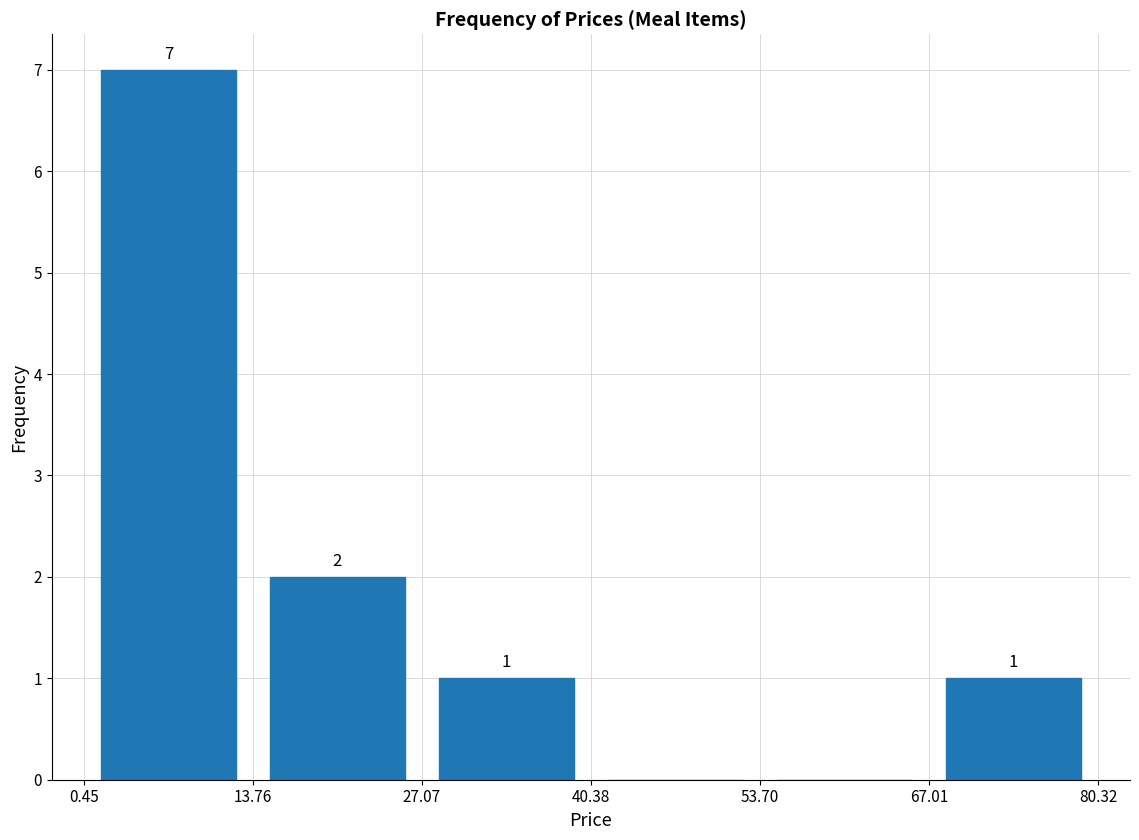

Which range on the x-axis has the tallest bar?

0.45 to 13.76